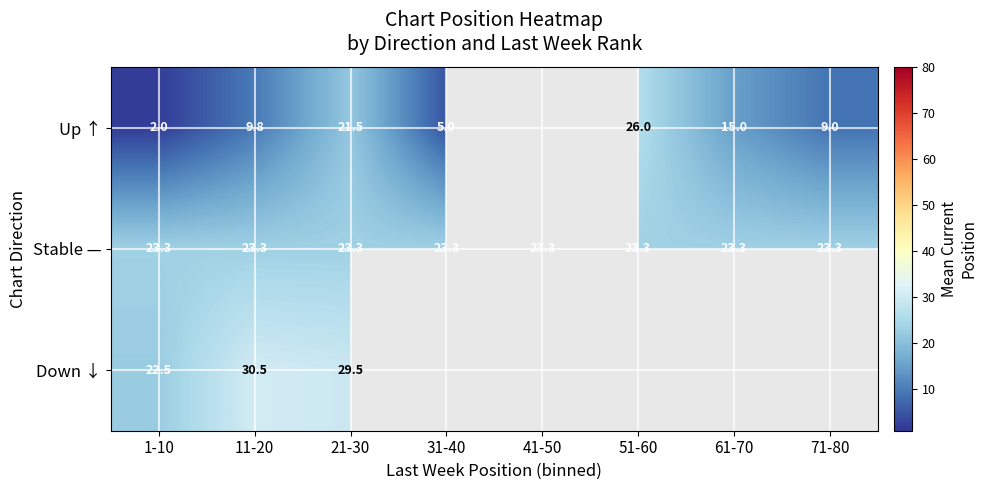

True or false: Up ↑ has a value of 3.1 at 1-10.

False